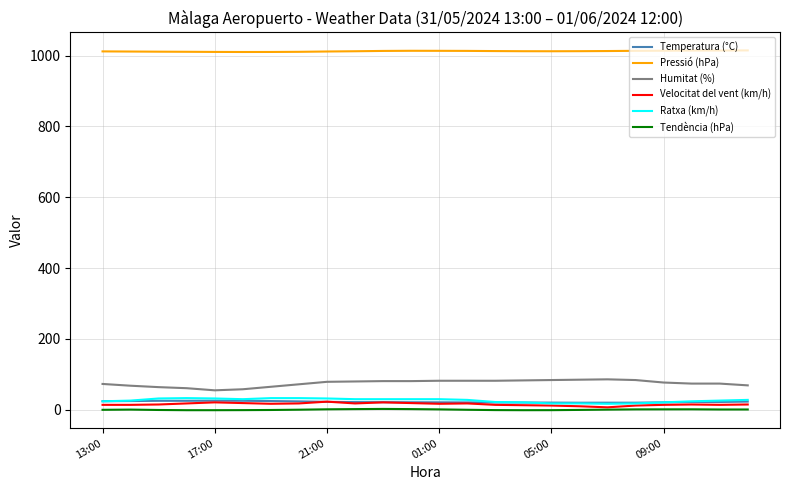

What is the highest value of the Pressió (hPa) series?

1014.5